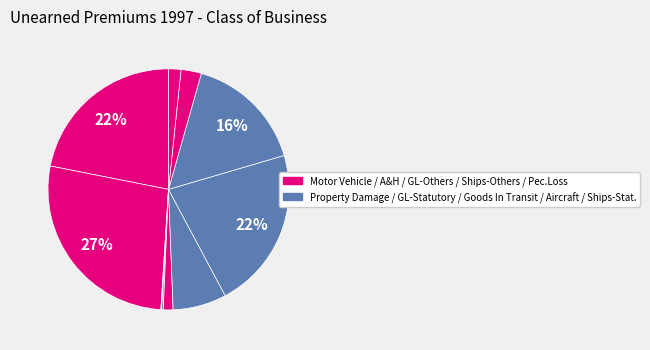

Count the number of slices in the pie.

10